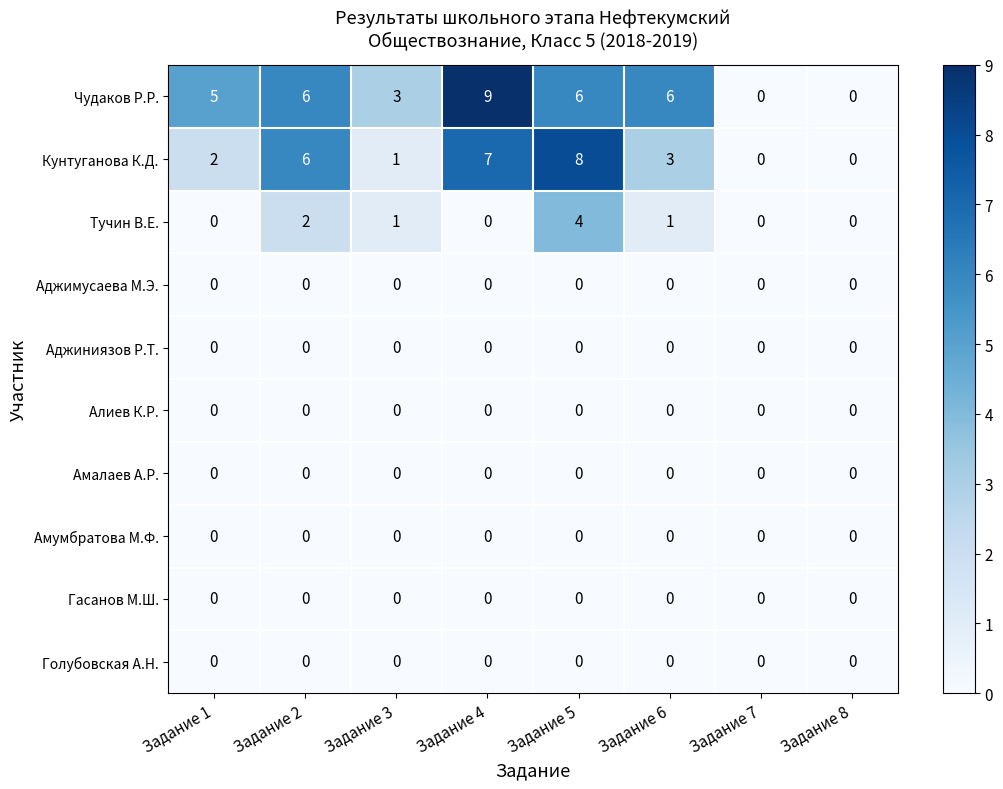

True or false: Тучин В.Е. has a value of 1 at Задание 6.

True